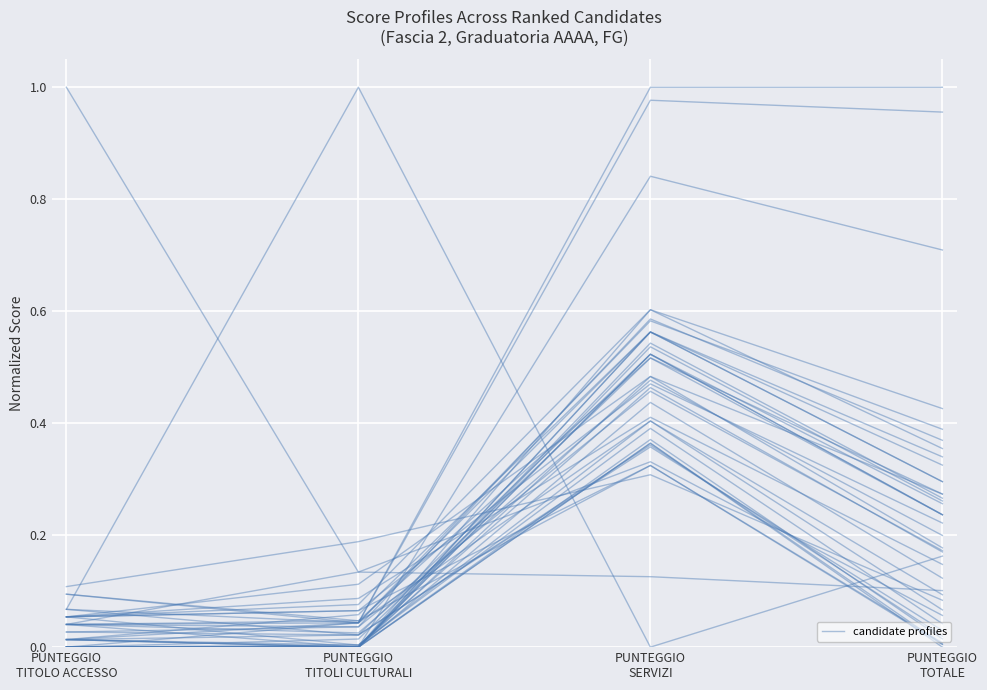

Rank the categories by value from lowest to highest.

PUNTEGGIO
TITOLI CULTURALI, PUNTEGGIO
TITOLO ACCESSO, PUNTEGGIO
SERVIZI, PUNTEGGIO
TOTALE